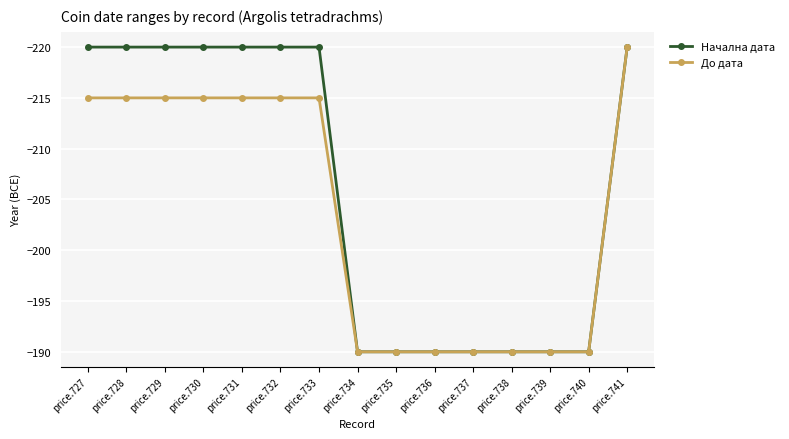

What is the difference between the maximum and minimum values in the Начална дата series?

30